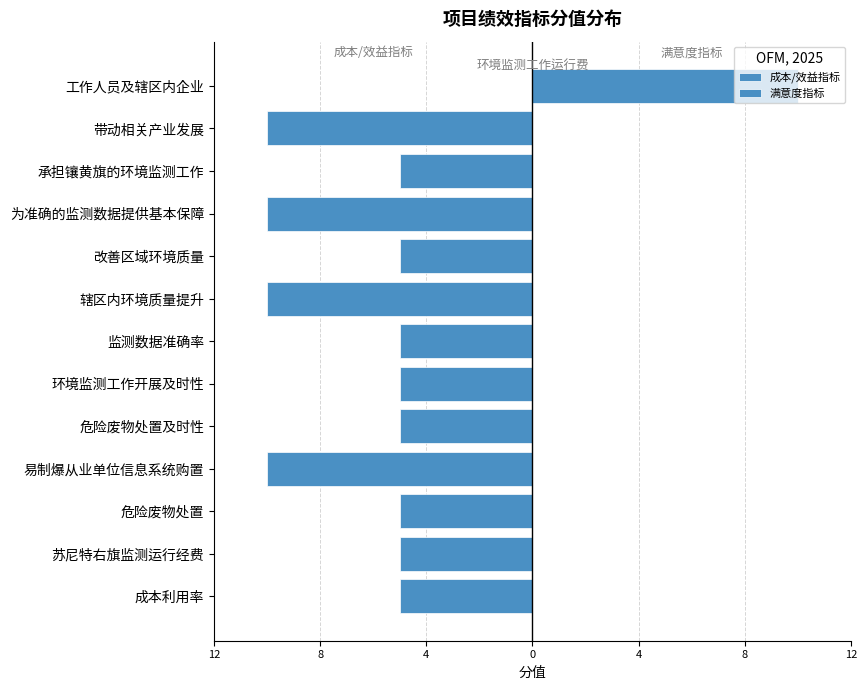

What is the difference between the maximum and minimum values in the 成本/效益指标 series?

10